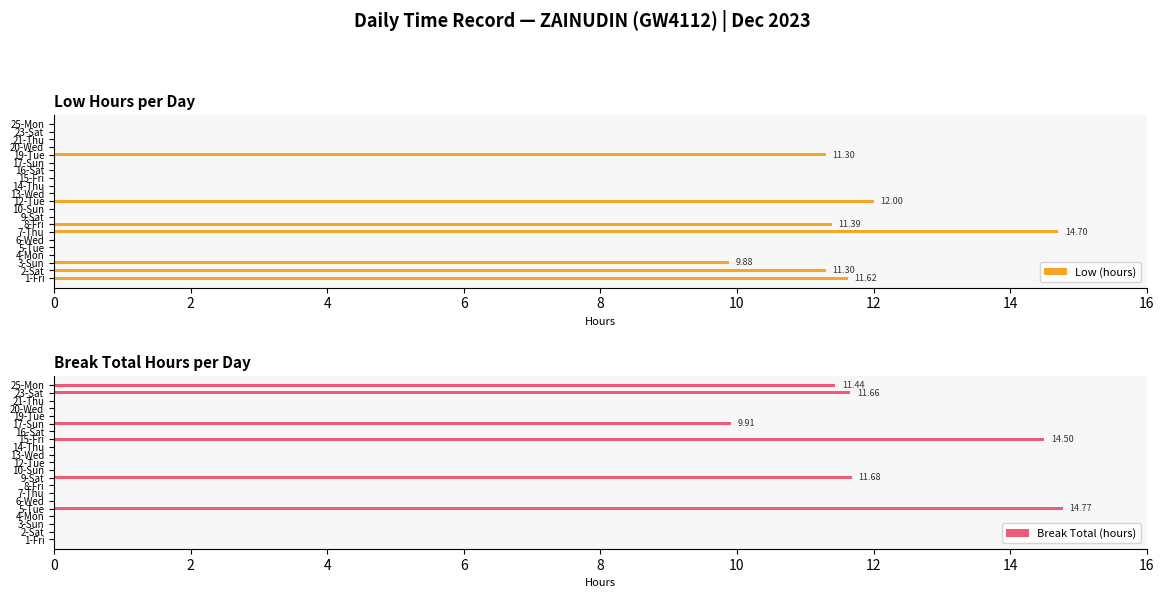

What is the sum of the Low (hours) values at 15-Fri and 2-Sat?

11.3